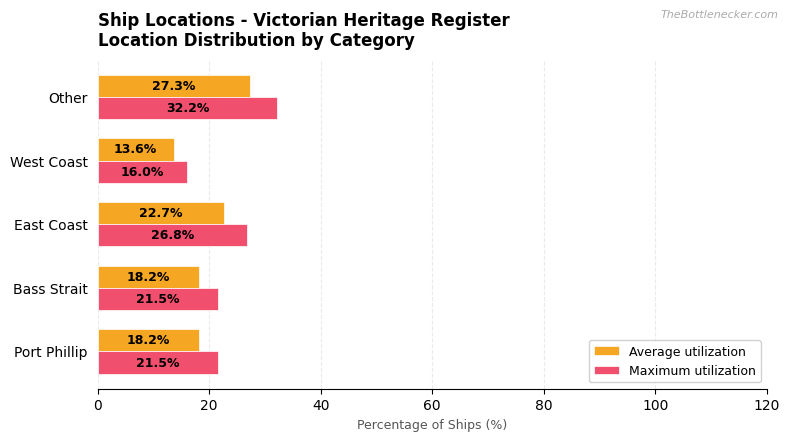

Is the value of Average utilization at Port Phillip greater than the value of Maximum utilization at Bass Strait?

No